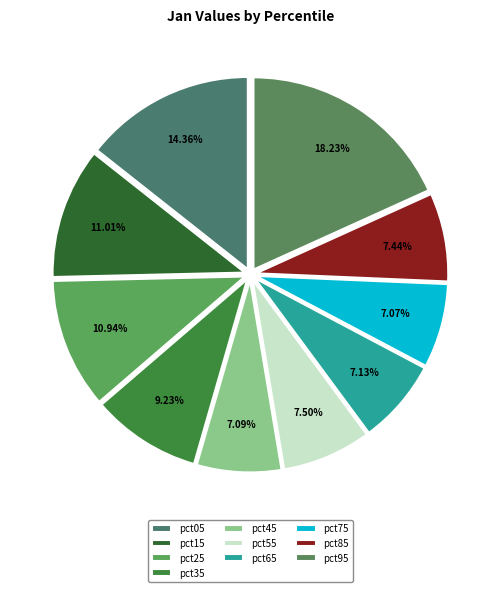

Which has a higher value, pct65 or pct15?

pct15